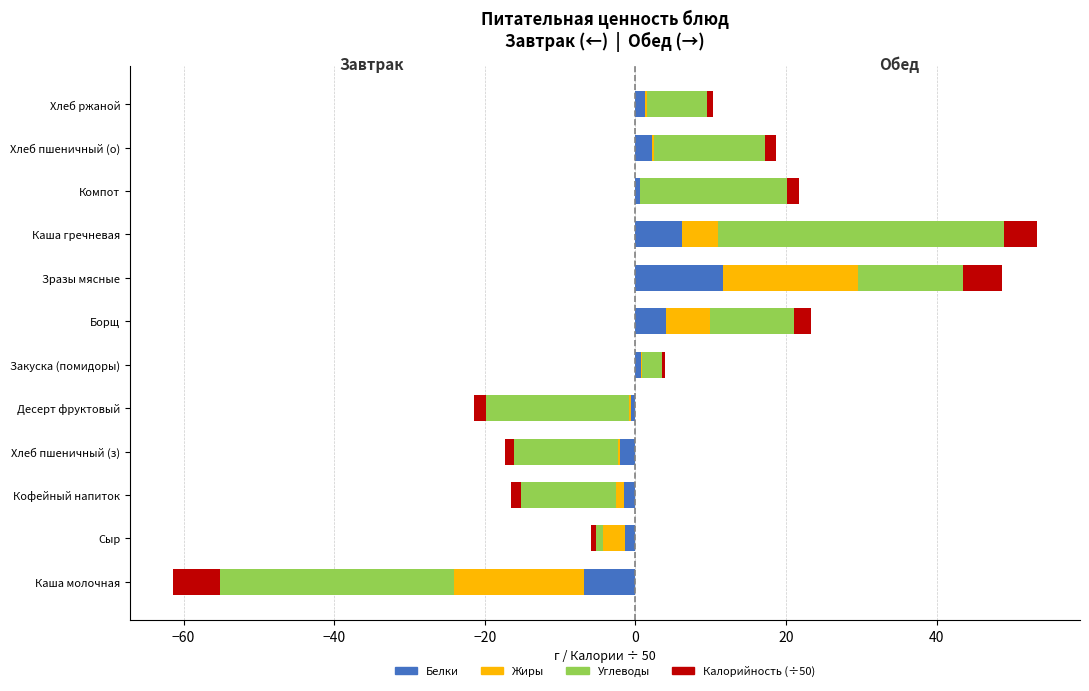

How many distinct data groups are displayed?

4